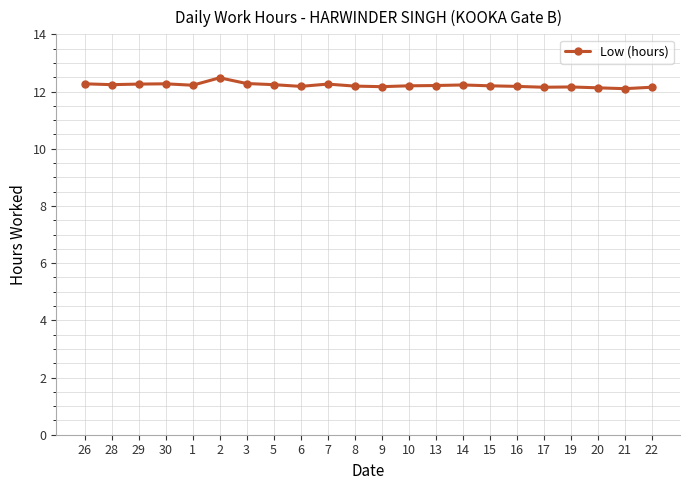

What is the average value?

12.2